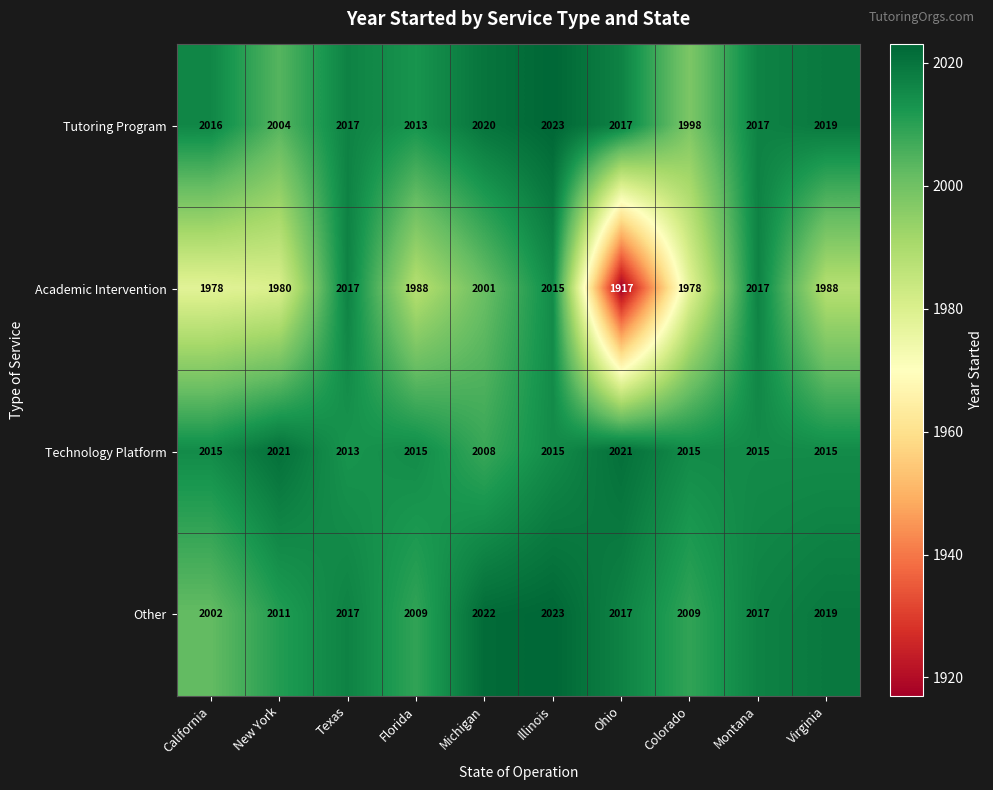

What is the spread (max minus min) of values at Montana?

2